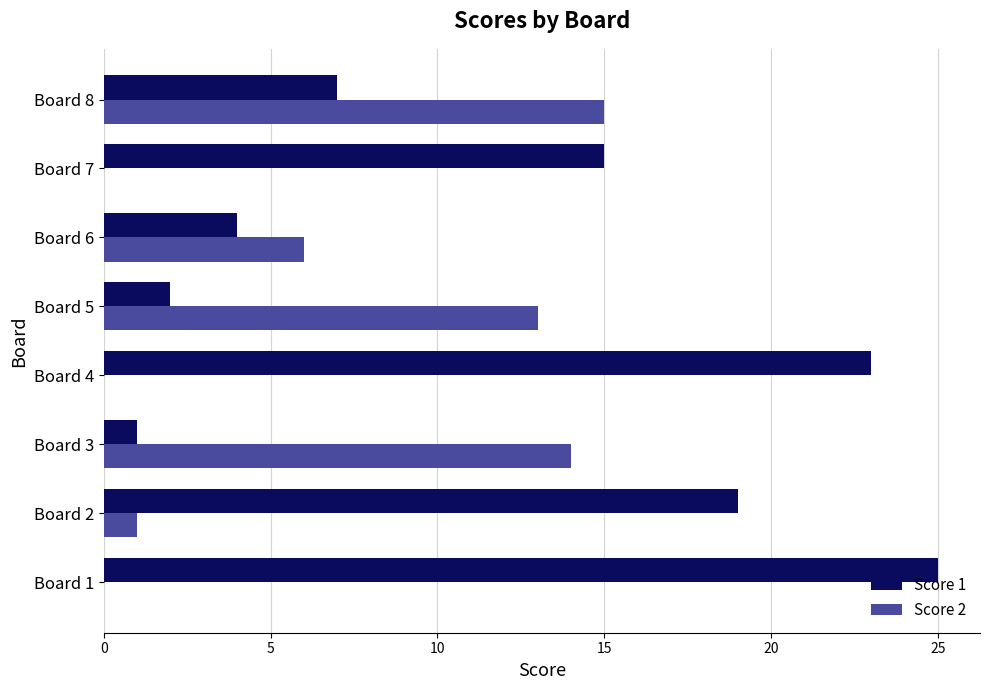

Which category has the highest value in the Score 1 series?

Board 1